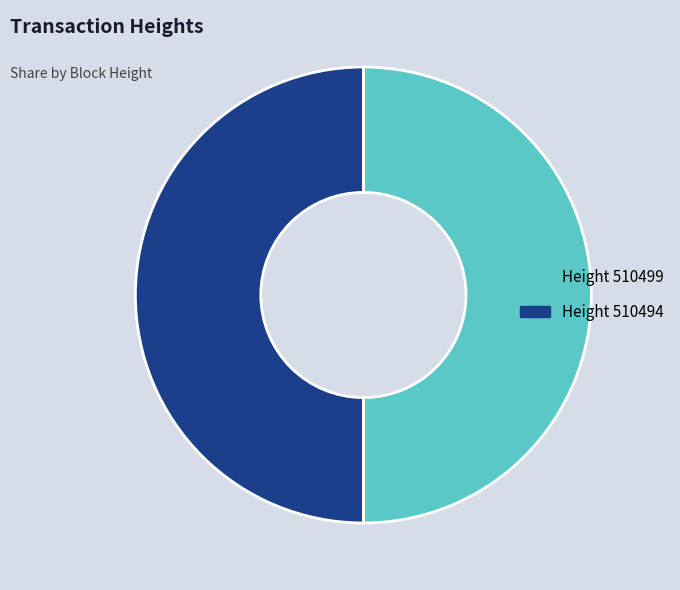

How many segments does this pie chart have?

2